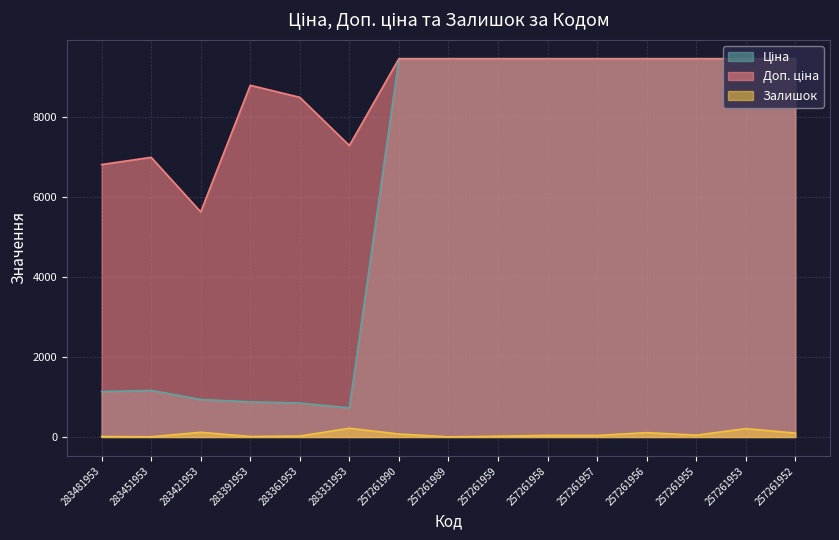

How many values in the Залишок series are below 41?

7